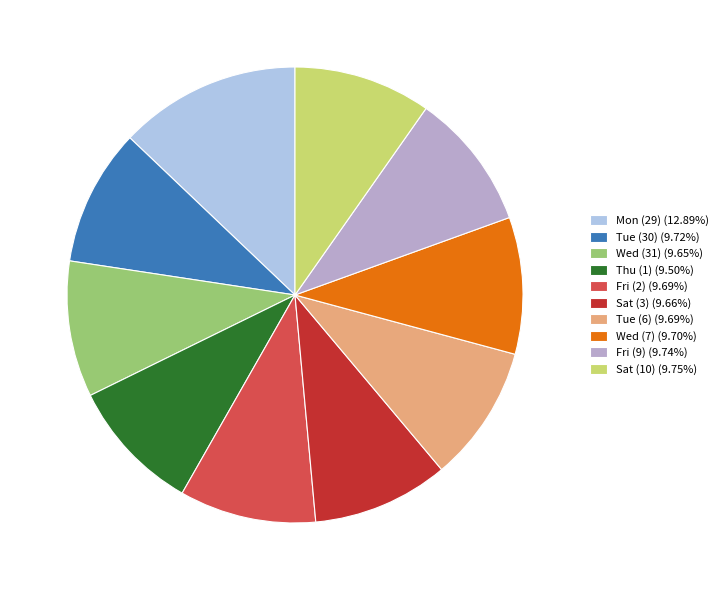

Is there any slice that represents more than half of the pie?

No